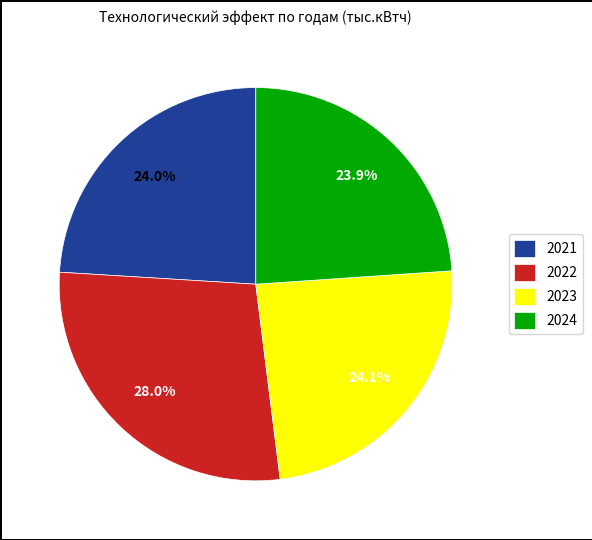

To the nearest percent, what percentage of the pie is 2022?

28%